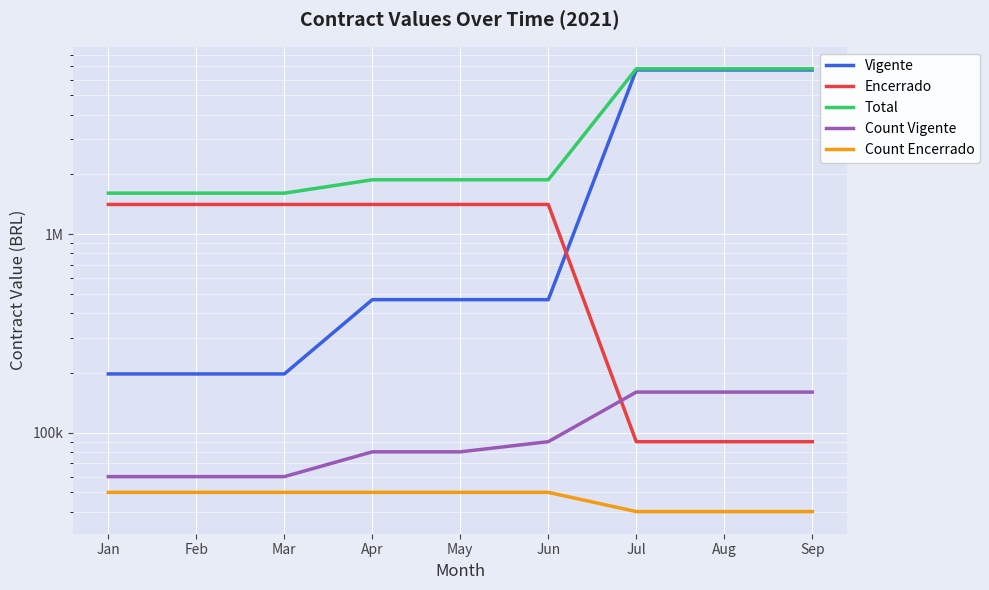

True or false: Encerrado and Total intersect in this chart.

False